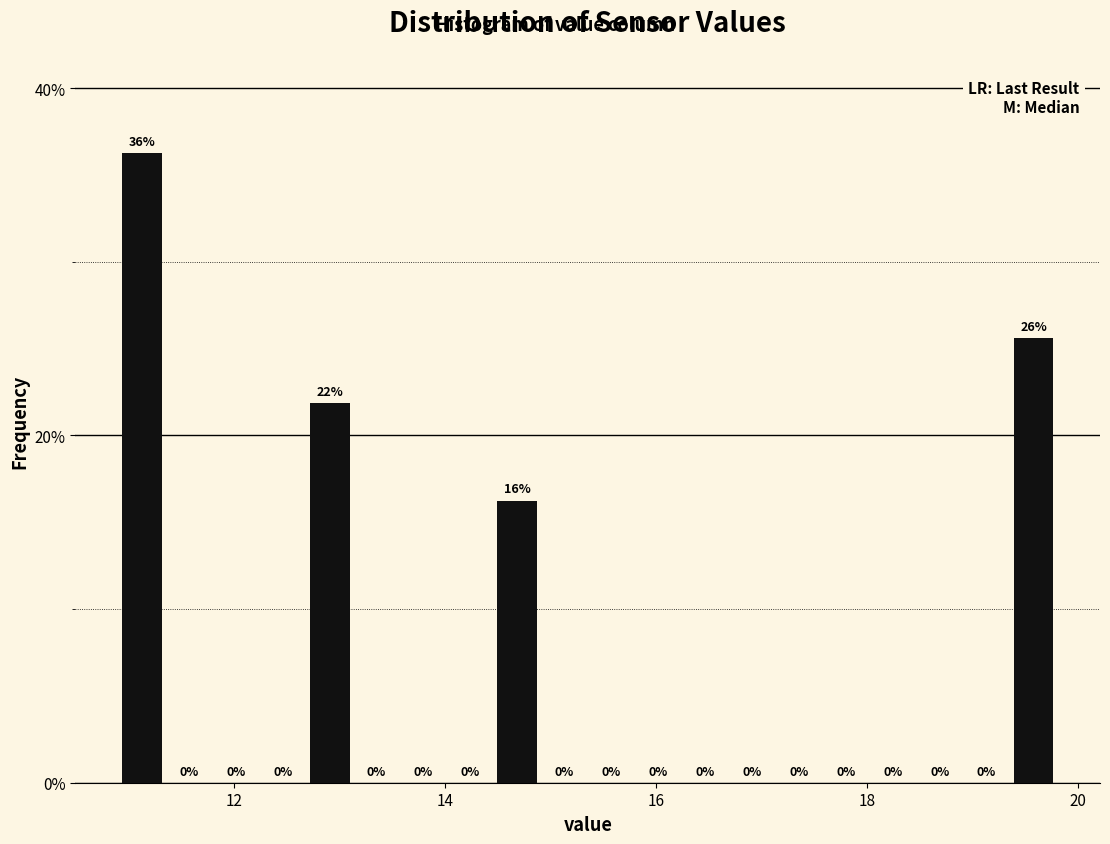

Read against the x-axis, roughly where is the centre of the tallest bar?

11.2